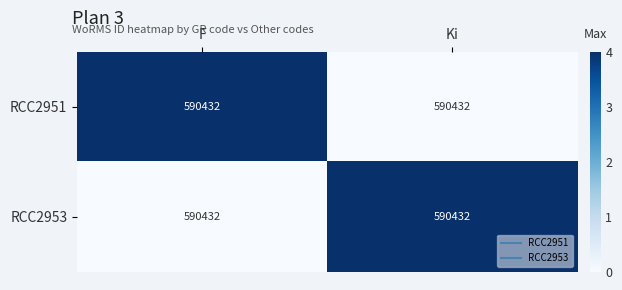

At which category does the chart reach its peak across all series?

F